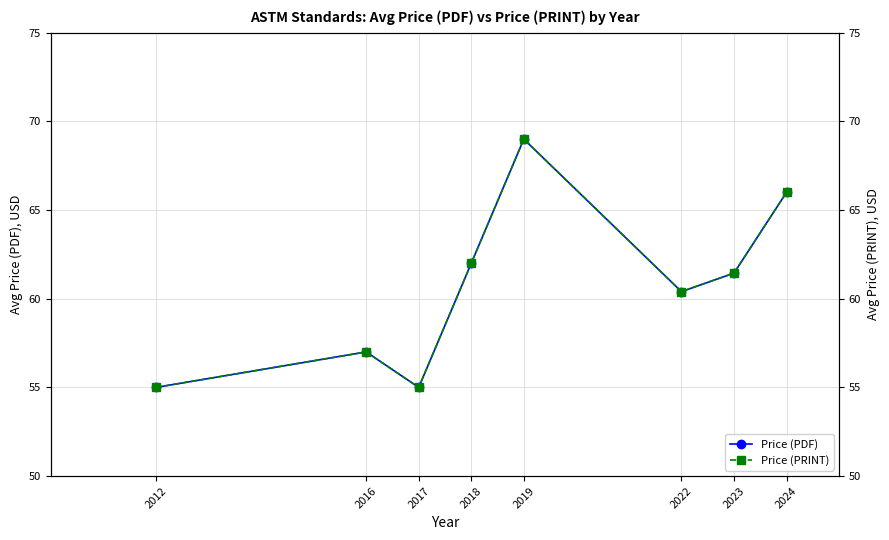

What is the value of the Price (PRINT) point at the 5th from the left?

69.0